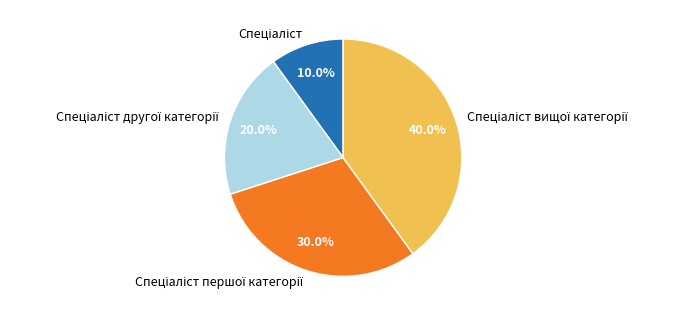

Is there any slice that represents more than half of the pie?

No